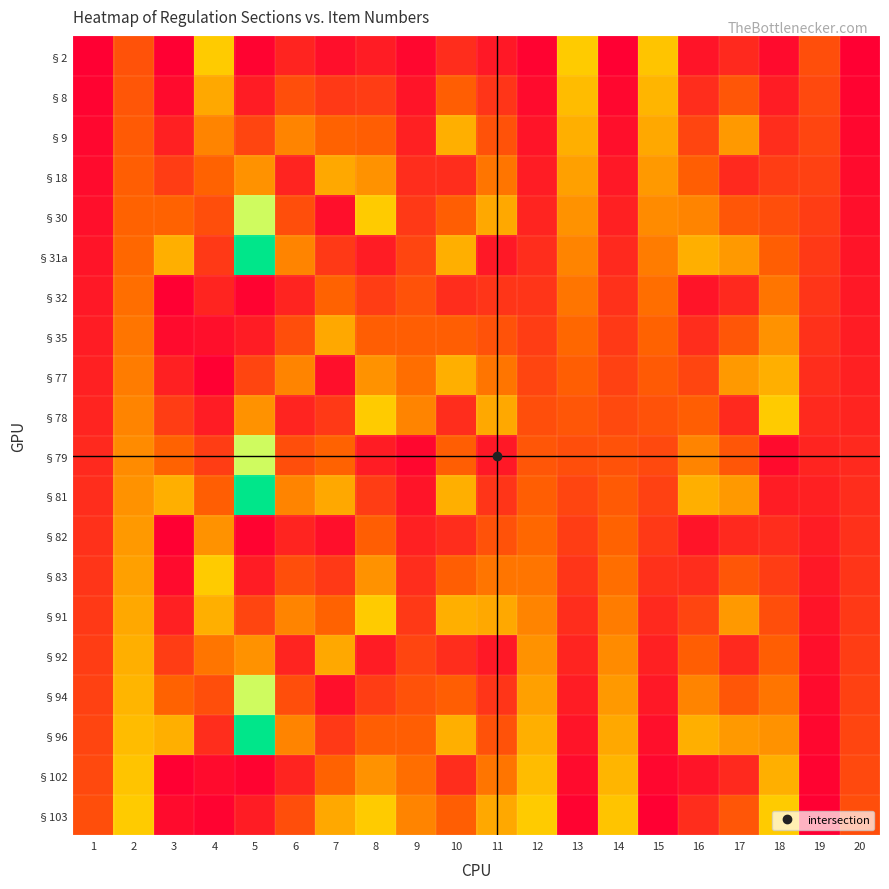

Reading left to right, list all the values displayed in this chart.

§2: 1=0.0	2=0.3	3=0.0	4=0.5	5=0.0	6=0.1	7=0.1	8=0.1	9=0.0	10=0.2	11=0.1	12=0.0	13=0.5	14=0.0	15=0.5	16=0.1	17=0.1	18=0.0	19=0.3	20=0.0
§8: 1=0.0	2=0.3	3=0.0	4=0.5	5=0.1	6=0.3	7=0.2	8=0.2	9=0.1	10=0.3	11=0.2	12=0.0	13=0.5	14=0.0	15=0.5	16=0.2	17=0.3	18=0.1	19=0.3	20=0.0
§9: 1=0.0	2=0.3	3=0.1	4=0.4	5=0.2	6=0.4	7=0.3	8=0.3	9=0.1	10=0.5	11=0.3	12=0.1	13=0.5	14=0.1	15=0.5	16=0.2	17=0.5	18=0.2	19=0.2	20=0.0
§18: 1=0.0	2=0.3	3=0.2	4=0.3	5=0.4	6=0.1	7=0.5	8=0.4	9=0.2	10=0.2	11=0.4	12=0.1	13=0.5	14=0.1	15=0.5	16=0.3	17=0.1	18=0.2	19=0.2	20=0.0
§30: 1=0.1	2=0.3	3=0.3	4=0.3	5=0.7	6=0.3	7=0.1	8=0.5	9=0.2	10=0.3	11=0.5	12=0.1	13=0.4	14=0.1	15=0.4	16=0.4	17=0.3	18=0.3	19=0.2	20=0.1
§31a: 1=0.1	2=0.4	3=0.5	4=0.2	5=1.0	6=0.4	7=0.2	8=0.1	9=0.2	10=0.5	11=0.1	12=0.2	13=0.4	14=0.1	15=0.4	16=0.5	17=0.5	18=0.3	19=0.2	20=0.1
§32: 1=0.1	2=0.4	3=0.0	4=0.1	5=0.0	6=0.1	7=0.3	8=0.2	9=0.3	10=0.2	11=0.2	12=0.2	13=0.4	14=0.2	15=0.4	16=0.1	17=0.1	18=0.4	19=0.2	20=0.1
§35: 1=0.1	2=0.4	3=0.0	4=0.1	5=0.1	6=0.3	7=0.5	8=0.3	9=0.3	10=0.3	11=0.3	12=0.2	13=0.4	14=0.2	15=0.3	16=0.2	17=0.3	18=0.4	19=0.2	20=0.1
§77: 1=0.1	2=0.4	3=0.1	4=0.0	5=0.2	6=0.4	7=0.1	8=0.4	9=0.4	10=0.5	11=0.4	12=0.2	13=0.3	14=0.2	15=0.3	16=0.2	17=0.5	18=0.5	19=0.2	20=0.1
§78: 1=0.1	2=0.4	3=0.2	4=0.1	5=0.4	6=0.1	7=0.2	8=0.5	9=0.4	10=0.2	11=0.5	12=0.3	13=0.3	14=0.3	15=0.3	16=0.3	17=0.1	18=0.5	19=0.1	20=0.1
§79: 1=0.1	2=0.4	3=0.3	4=0.2	5=0.7	6=0.3	7=0.3	8=0.1	9=0.0	10=0.3	11=0.1	12=0.3	13=0.3	14=0.3	15=0.3	16=0.4	17=0.3	18=0.0	19=0.1	20=0.1
§81: 1=0.2	2=0.4	3=0.5	4=0.3	5=1.0	6=0.4	7=0.5	8=0.2	9=0.1	10=0.5	11=0.2	12=0.3	13=0.2	14=0.3	15=0.2	16=0.5	17=0.5	18=0.1	19=0.1	20=0.2
§82: 1=0.2	2=0.5	3=0.0	4=0.4	5=0.0	6=0.1	7=0.1	8=0.3	9=0.1	10=0.2	11=0.3	12=0.4	13=0.2	14=0.3	15=0.2	16=0.1	17=0.1	18=0.2	19=0.1	20=0.2
§83: 1=0.2	2=0.5	3=0.0	4=0.5	5=0.1	6=0.3	7=0.2	8=0.4	9=0.2	10=0.3	11=0.4	12=0.4	13=0.2	14=0.4	15=0.2	16=0.2	17=0.3	18=0.2	19=0.1	20=0.2
§91: 1=0.2	2=0.5	3=0.1	4=0.5	5=0.2	6=0.4	7=0.3	8=0.5	9=0.2	10=0.5	11=0.5	12=0.4	13=0.2	14=0.4	15=0.1	16=0.2	17=0.5	18=0.3	19=0.1	20=0.2
§92: 1=0.2	2=0.5	3=0.2	4=0.4	5=0.4	6=0.1	7=0.5	8=0.1	9=0.2	10=0.2	11=0.1	12=0.4	13=0.1	14=0.4	15=0.1	16=0.3	17=0.1	18=0.3	19=0.1	20=0.2
§94: 1=0.2	2=0.5	3=0.3	4=0.3	5=0.7	6=0.3	7=0.1	8=0.2	9=0.3	10=0.3	11=0.2	12=0.5	13=0.1	14=0.5	15=0.1	16=0.4	17=0.3	18=0.4	19=0.0	20=0.2
§96: 1=0.2	2=0.5	3=0.5	4=0.2	5=1.0	6=0.4	7=0.2	8=0.3	9=0.3	10=0.5	11=0.3	12=0.5	13=0.1	14=0.5	15=0.1	16=0.5	17=0.5	18=0.4	19=0.0	20=0.2
§102: 1=0.3	2=0.5	3=0.0	4=0.0	5=0.0	6=0.1	7=0.3	8=0.4	9=0.4	10=0.2	11=0.4	12=0.5	13=0.0	14=0.5	15=0.0	16=0.1	17=0.1	18=0.5	19=0.0	20=0.3
§103: 1=0.3	2=0.5	3=0.0	4=0.0	5=0.1	6=0.3	7=0.5	8=0.5	9=0.4	10=0.3	11=0.5	12=0.5	13=0.0	14=0.5	15=0.0	16=0.2	17=0.3	18=0.5	19=0.0	20=0.3